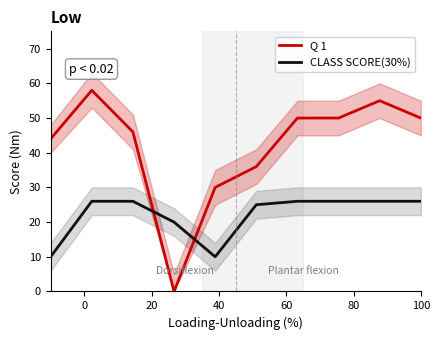

Which series ends up on top after the final intersection of CLASS SCORE(30%) and Q 1?

Q 1